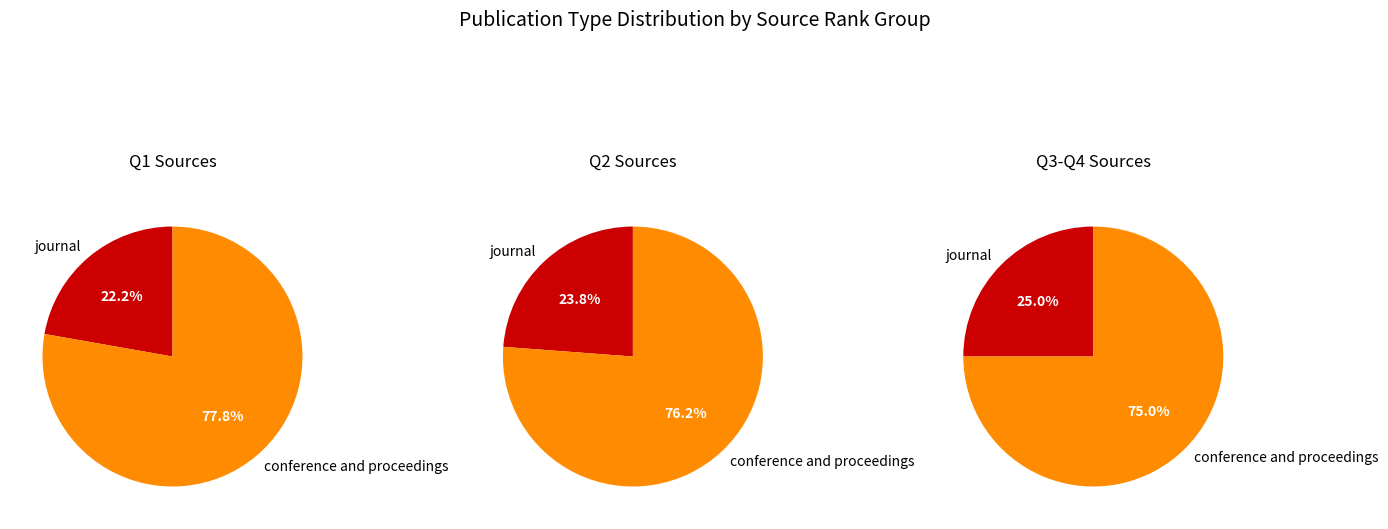

Between conference and proceedings and journal, which is larger?

conference and proceedings